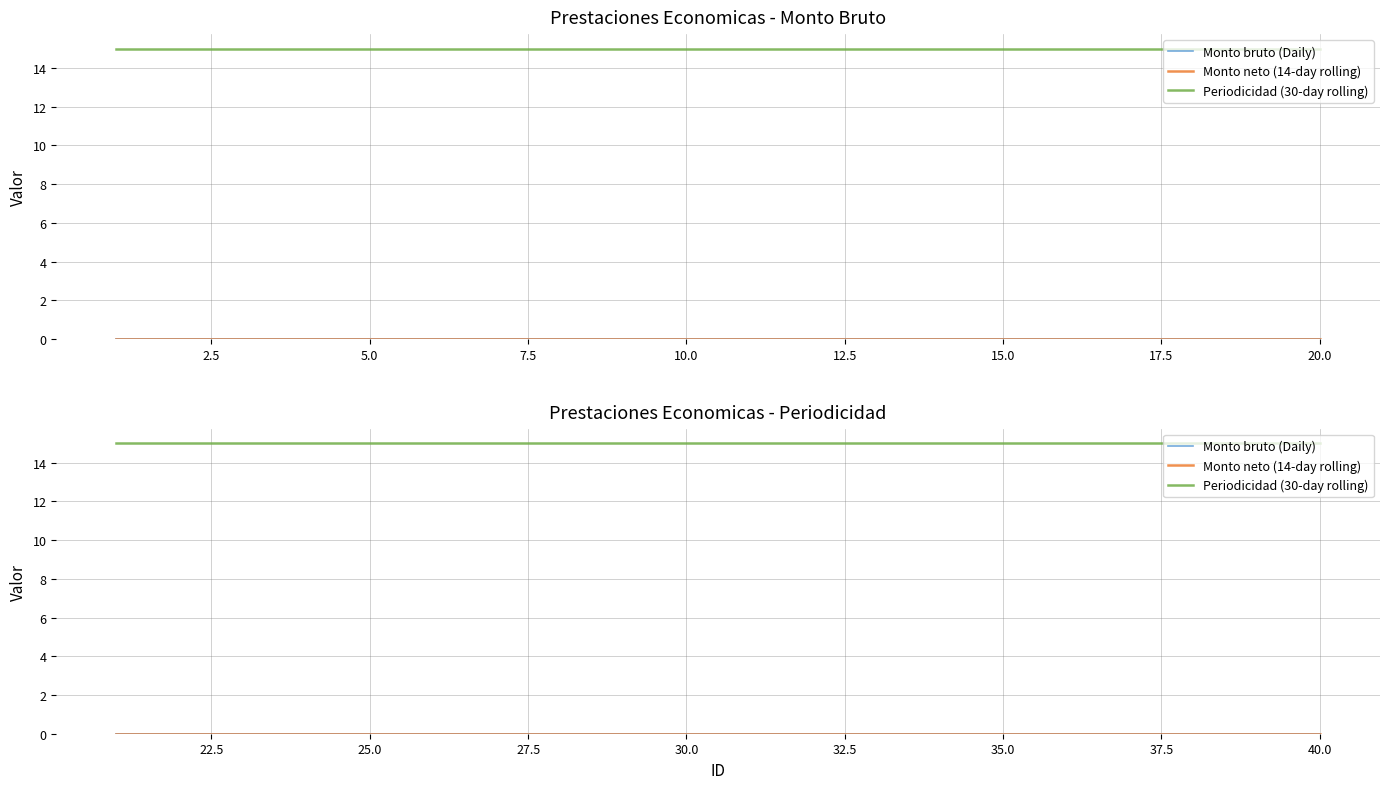

True or false: Monto bruto (Daily) and Monto neto (14-day rolling) cross at least once.

False